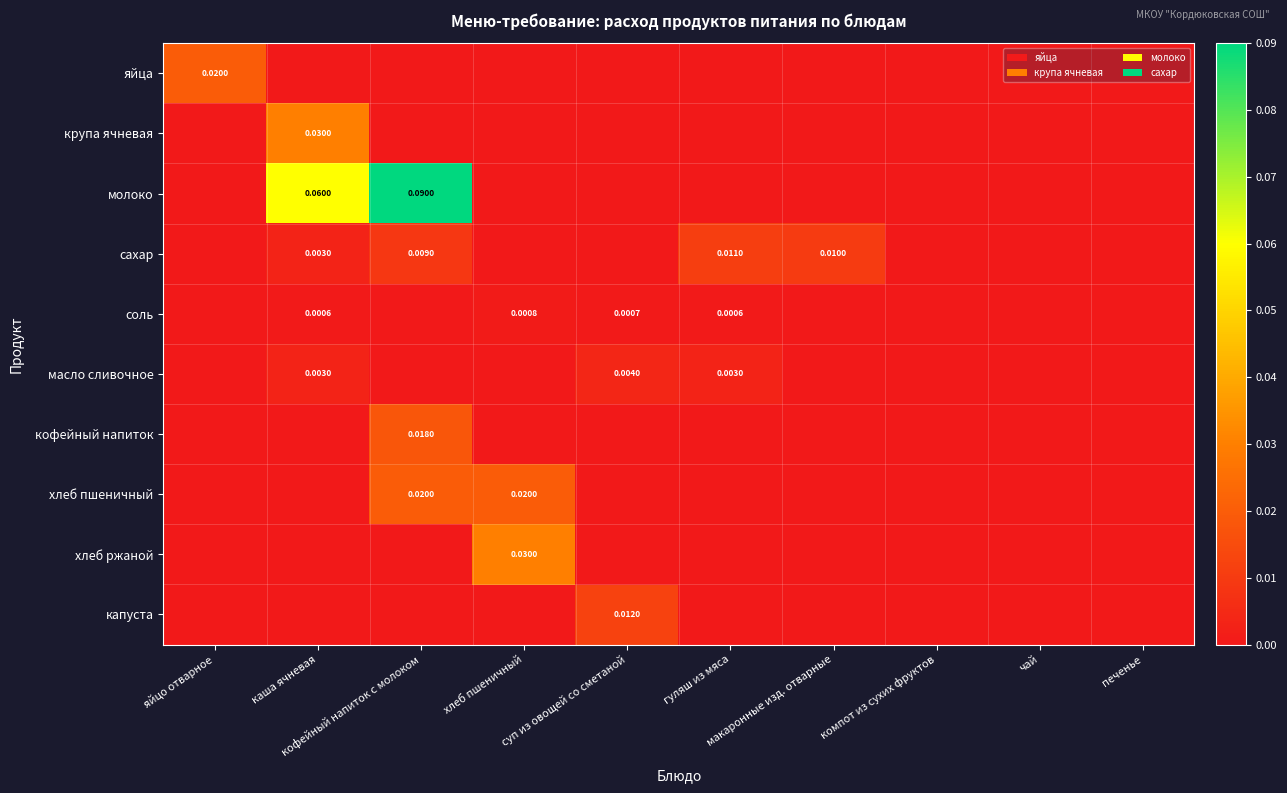

The крупа ячневая series shows 0.0 at хлеб пшеничный. True or false?

True